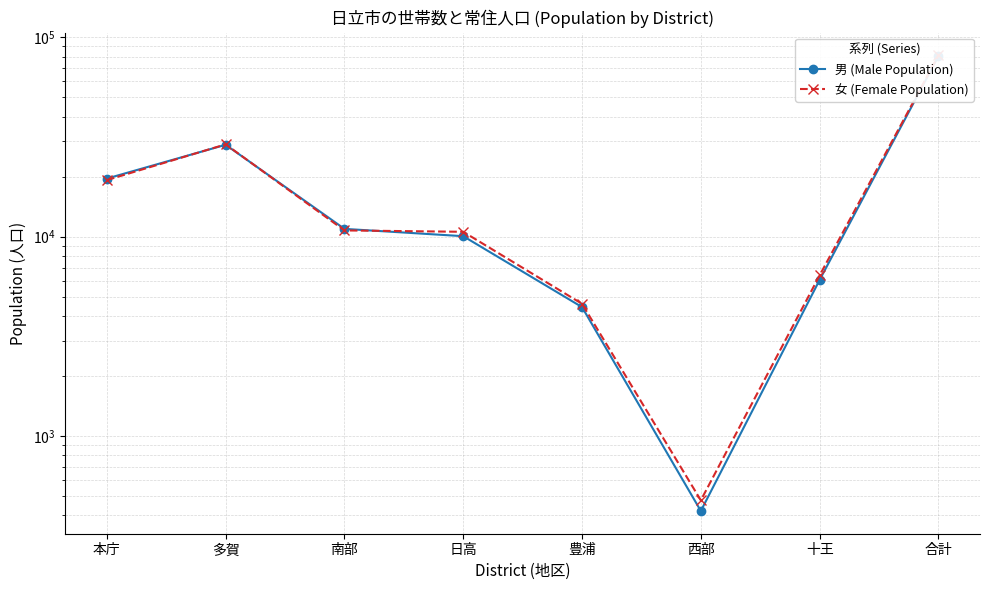

At which label is 女 (Female Population) closest to 40745?

多賀